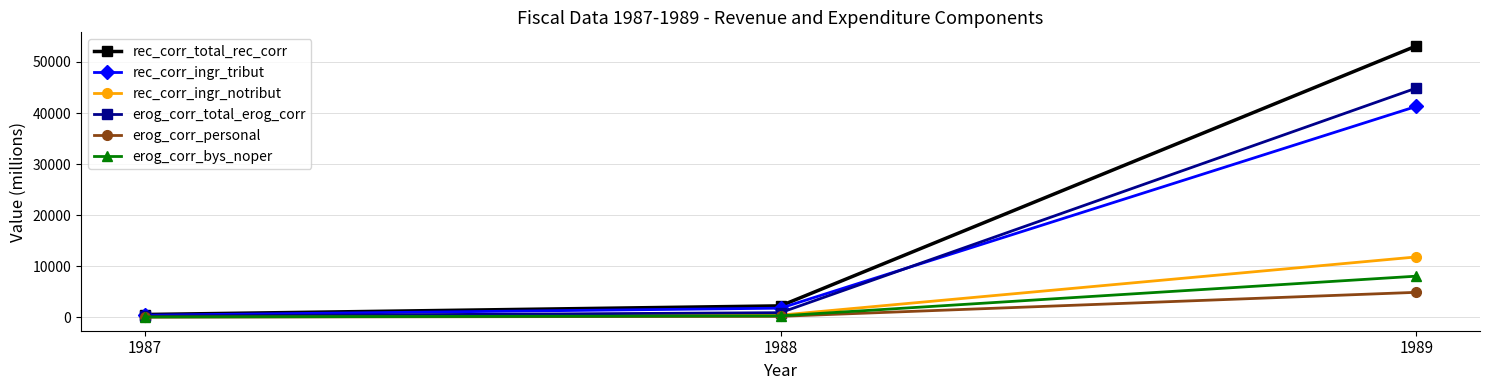

List the series in order of their peak value, highest first.

rec_corr_total_rec_corr, erog_corr_total_erog_corr, rec_corr_ingr_tribut, rec_corr_ingr_notribut, erog_corr_bys_noper, erog_corr_personal